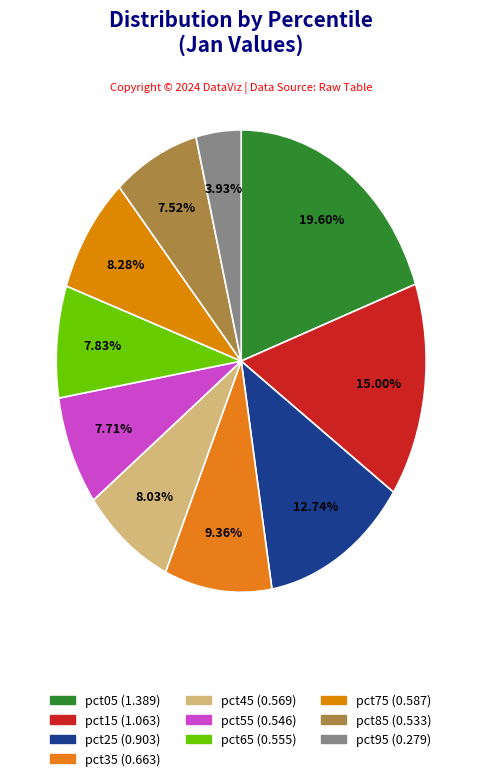

How much of the chart is everything except pct95?

96.1%